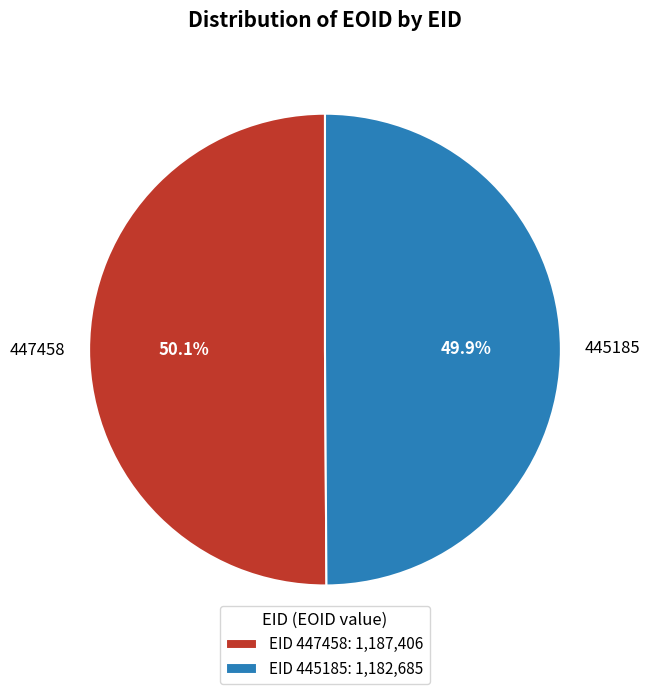

To the nearest percent, what is the combined percentage of 445185 and 447458?

100%